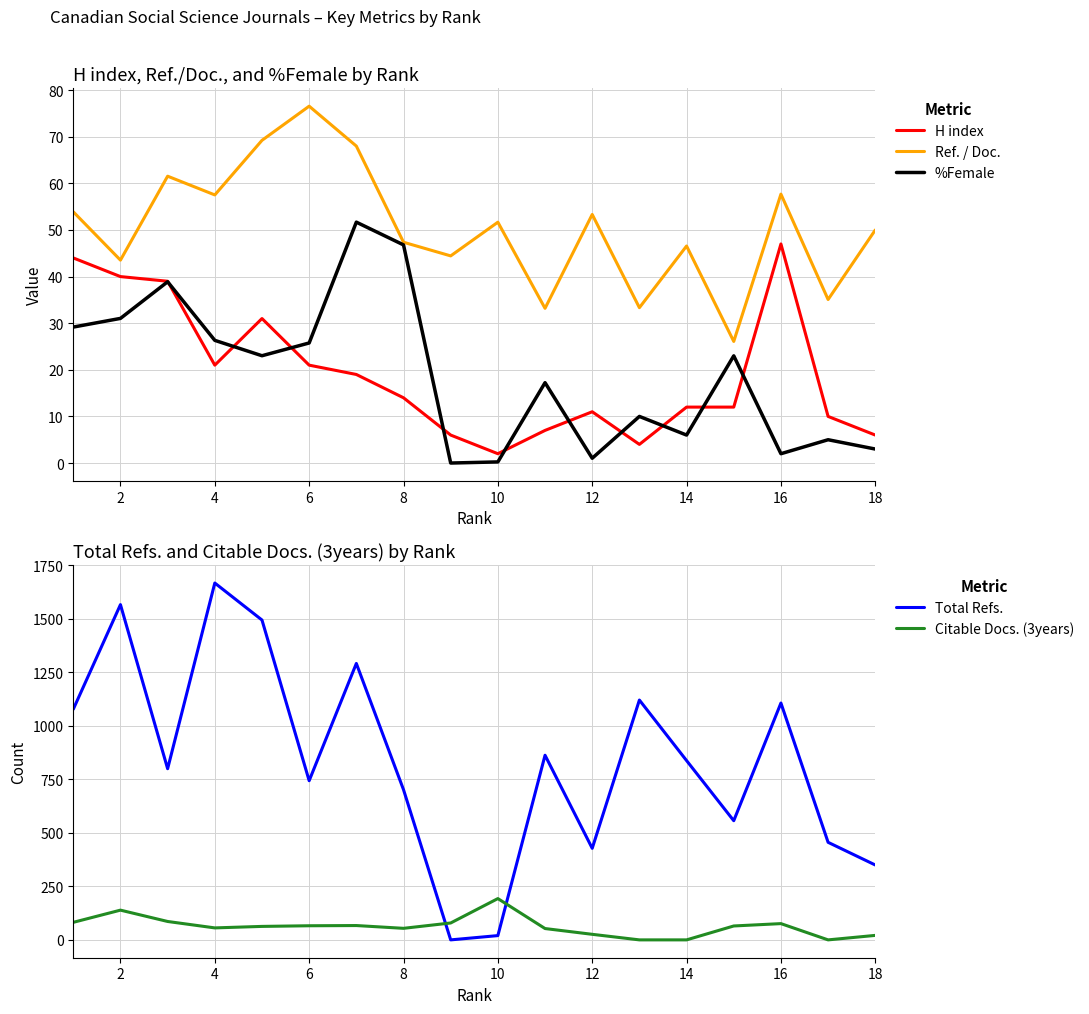

What is the highest value of the H index series?

47.0